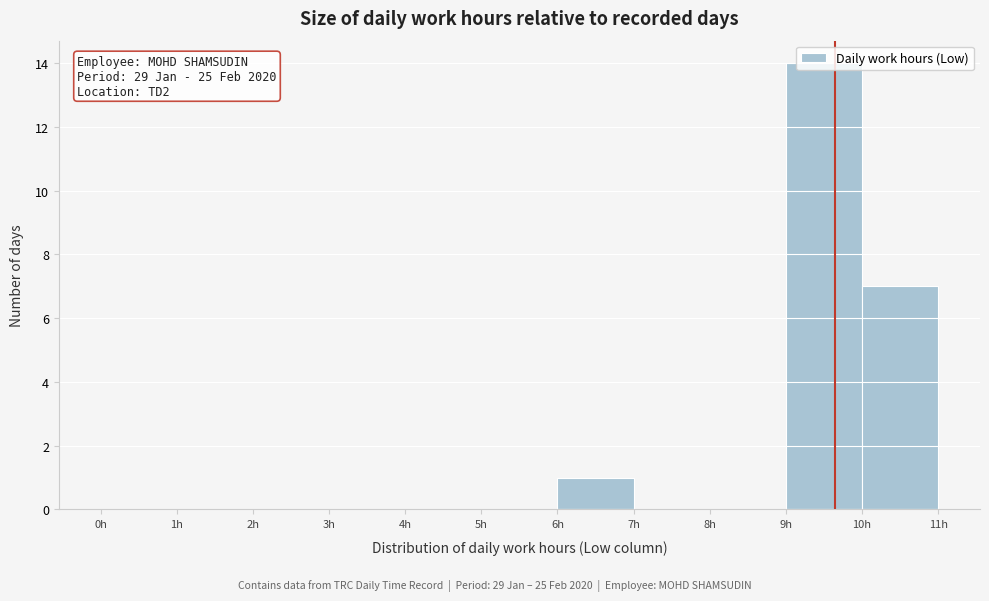

Over which range of the x-axis is the bar tallest?

9 to 10